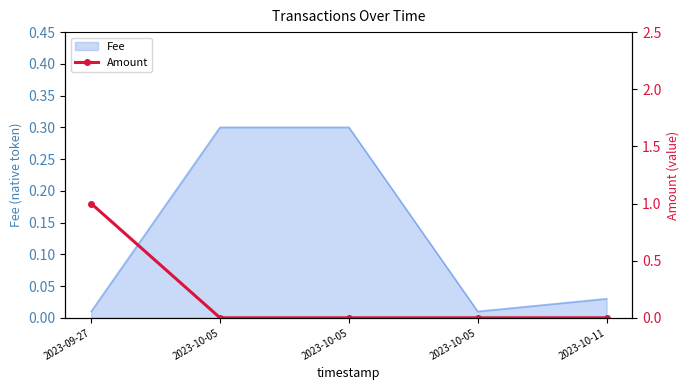

Reading right to left, what are all the values shown in this chart?

0	0	0	0	1